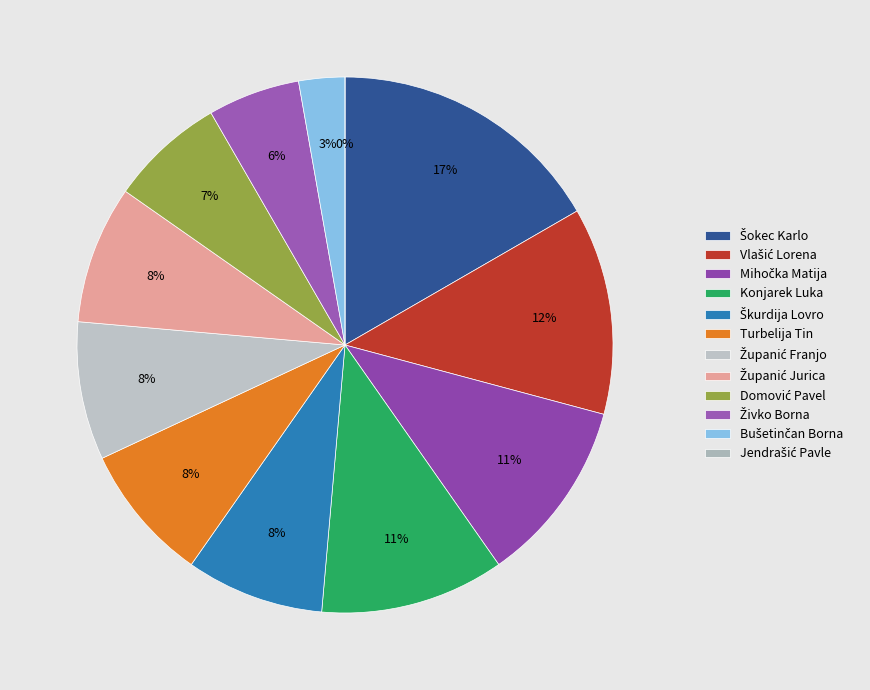

Rank the categories by value from lowest to highest.

Jendrašić Pavle, Bušetinčan Borna, Živko Borna, Domović Pavel, Škurdija Lovro, Turbelija Tin, Županić Franjo, Županić Jurica, Mihočka Matija, Konjarek Luka, Vlašić Lorena, Šokec Karlo